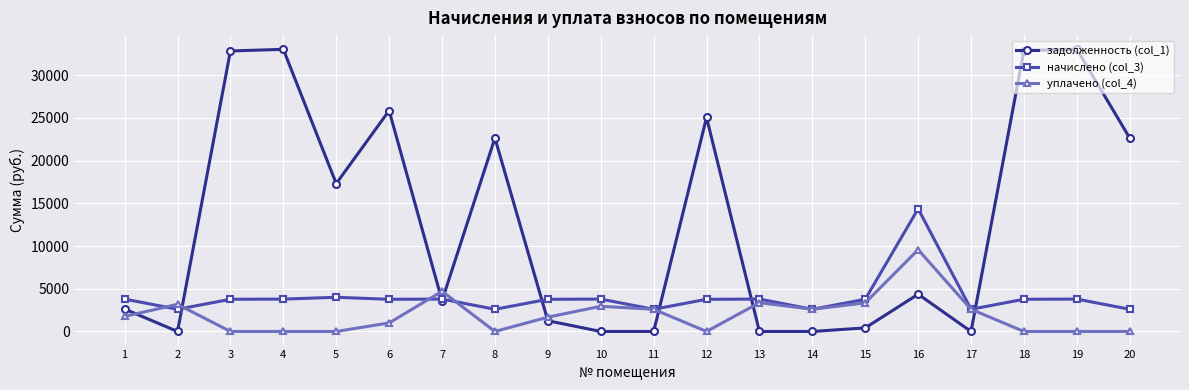

True or false: задолженность (col_1) has more than 0 points higher than both neighbors.

True